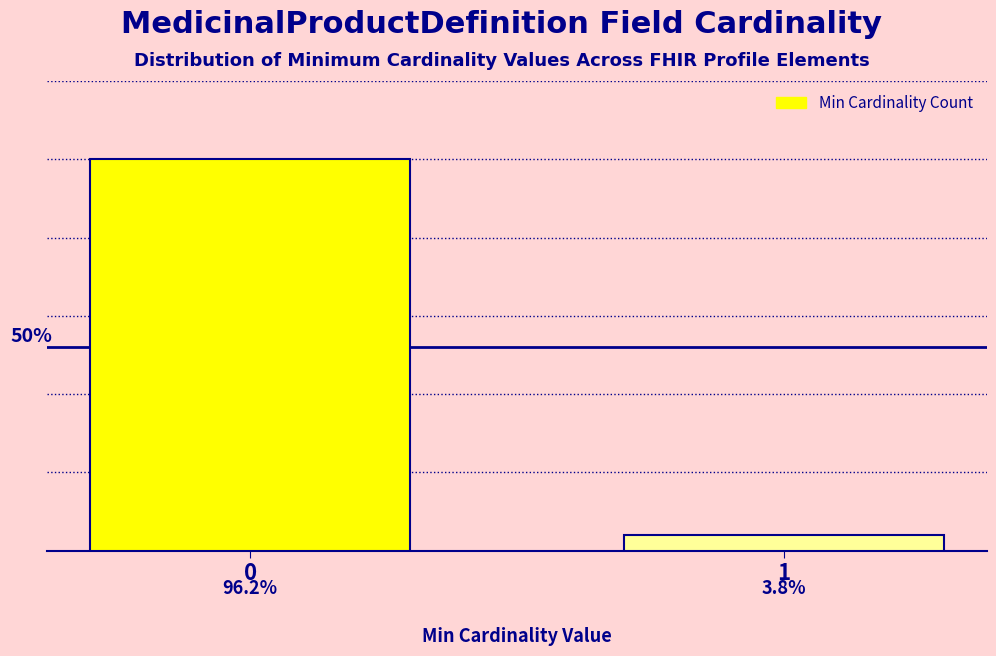

Does the chart contain any negative values?

No